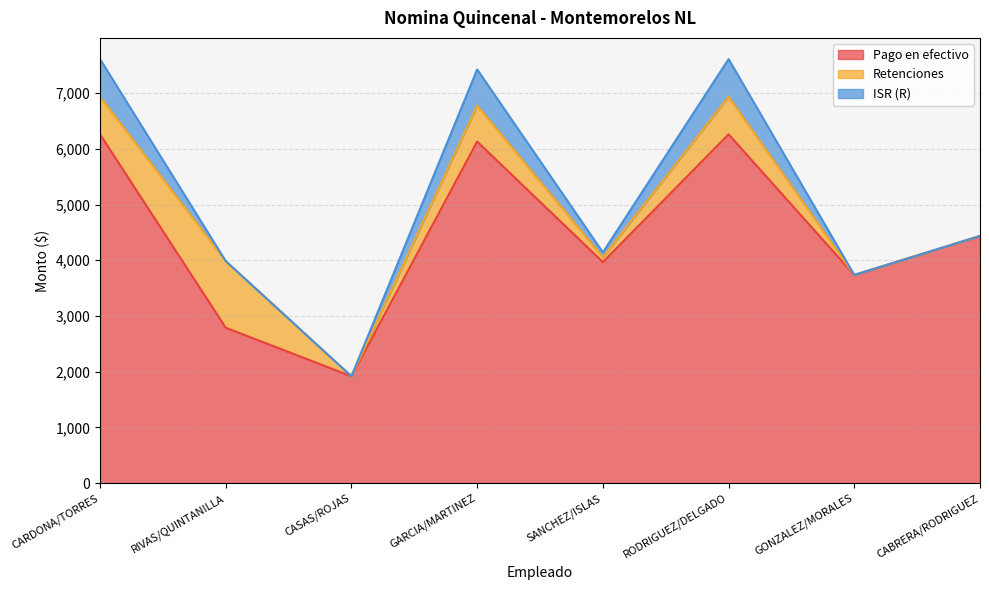

Which series has the largest total across all categories?

Pago en efectivo